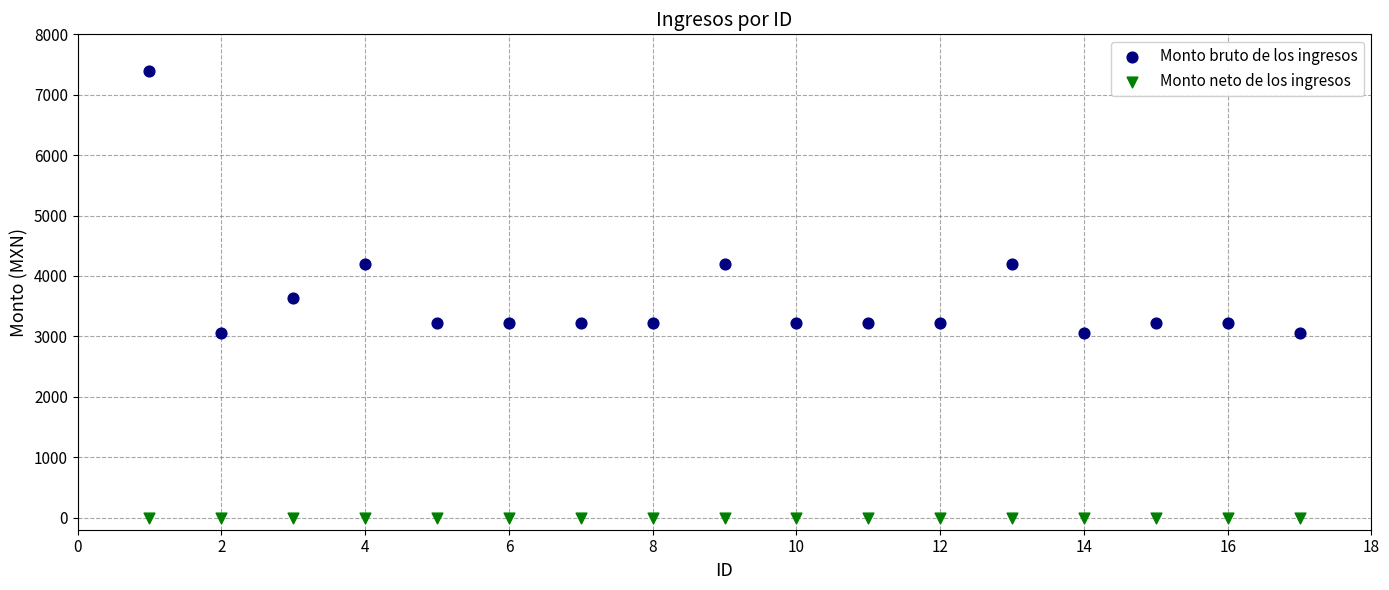

Which series contains the lowest Y value?

Monto neto de los ingresos